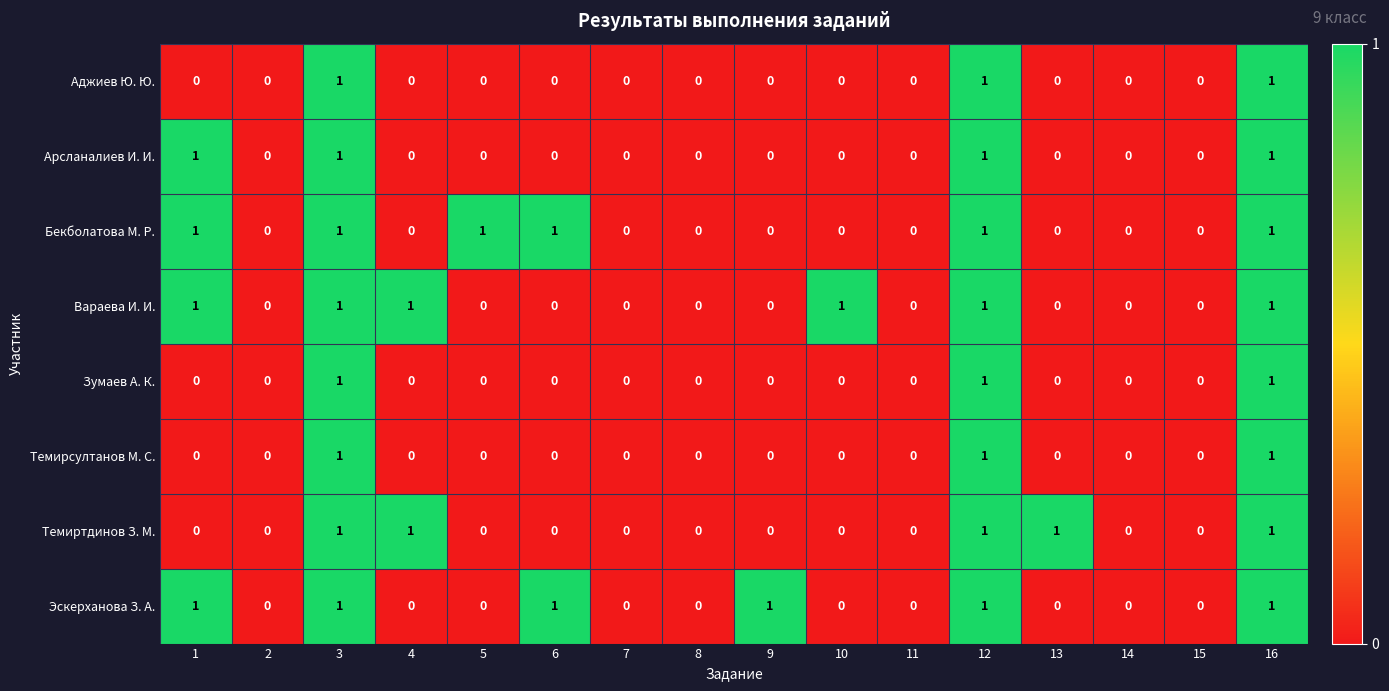

Is it true that Темирсултанов М. С. equals 0 at 9?

True